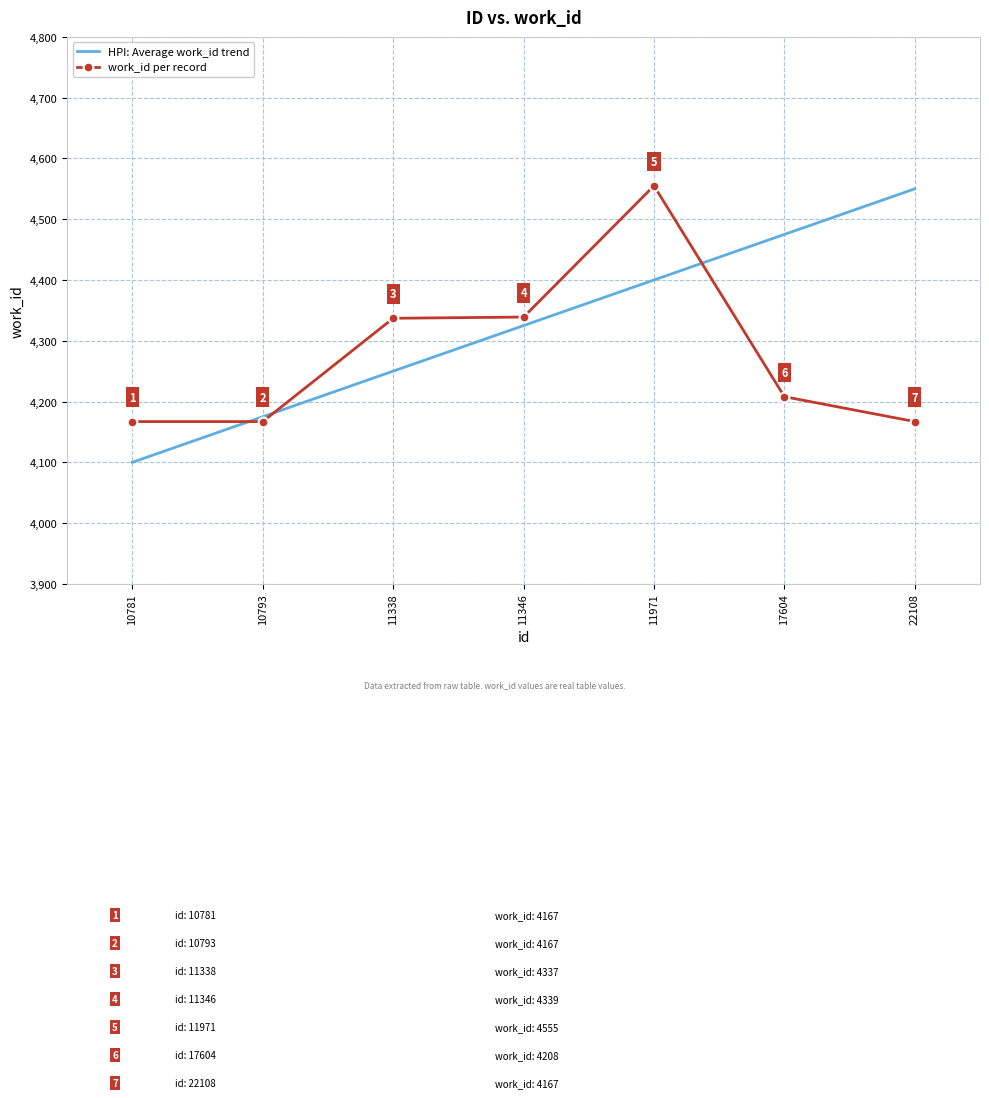

Which series changed the most between 11346 and 11971?

work_id per record